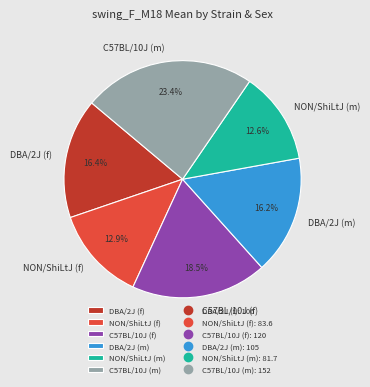

Between C57BL/10J (f) and C57BL/10J (m), which is larger?

C57BL/10J (m)